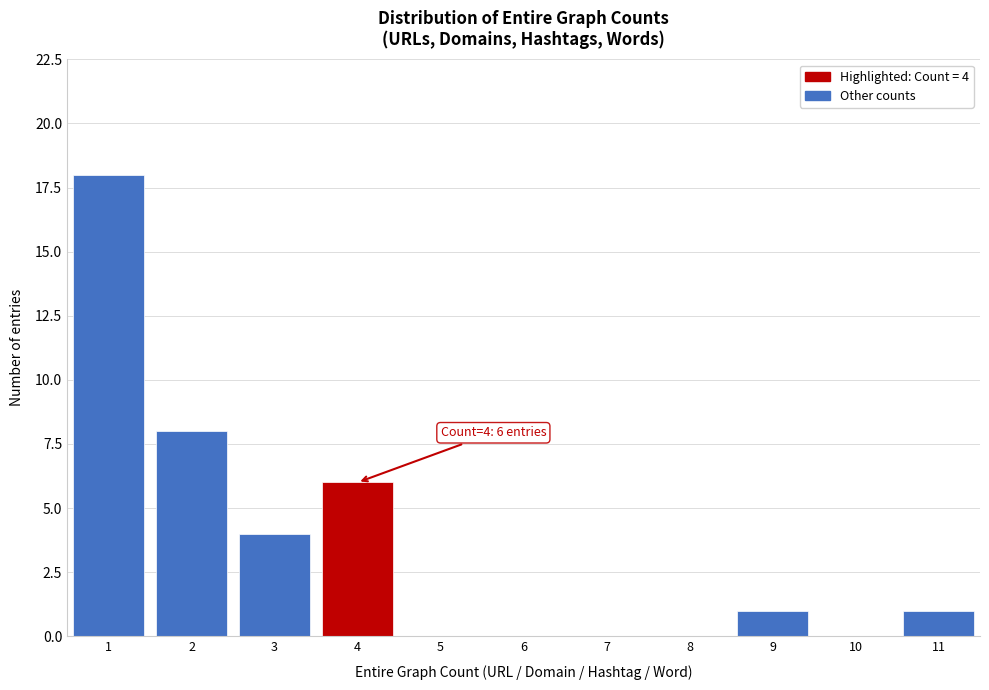

Reading right to left, transcribe all the data shown in this chart.

11=1	10=0	9=1	8=0	7=0	6=0	5=0	4=6	3=4	2=8	1=18